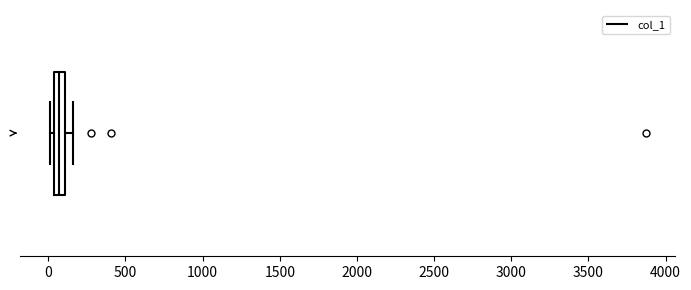

Where is the left edge of the box on the x-axis? The values are not printed on the chart, so give them approximately, as read against the axis.

50